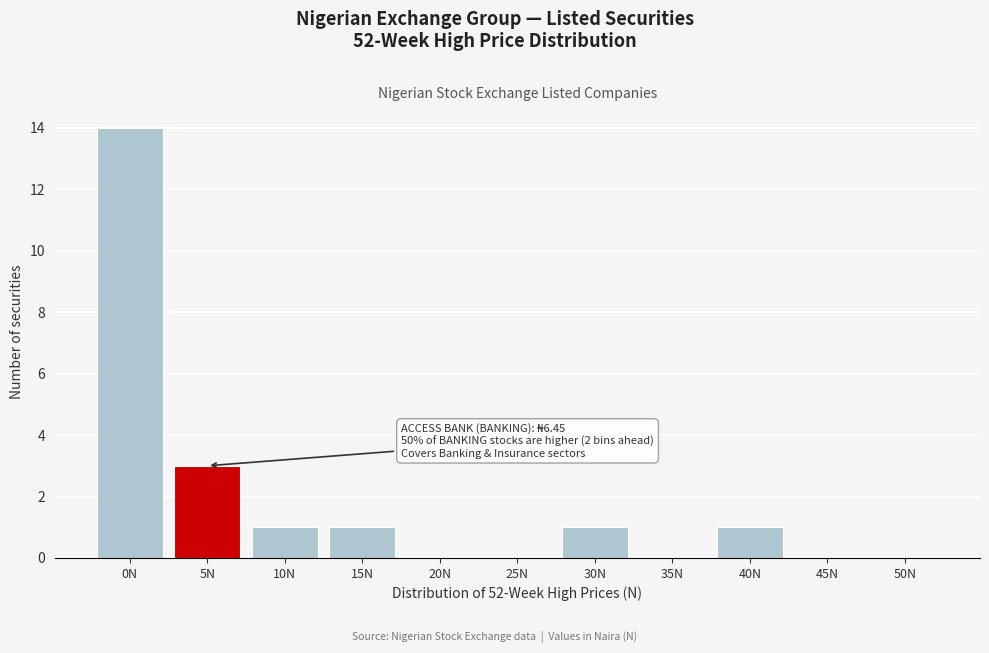

Reading left to right, transcribe all the data shown in this chart.

0N=14	5N=3	10N=1	15N=1	20N=0	25N=0	30N=1	35N=0	40N=1	45N=0	50N=0